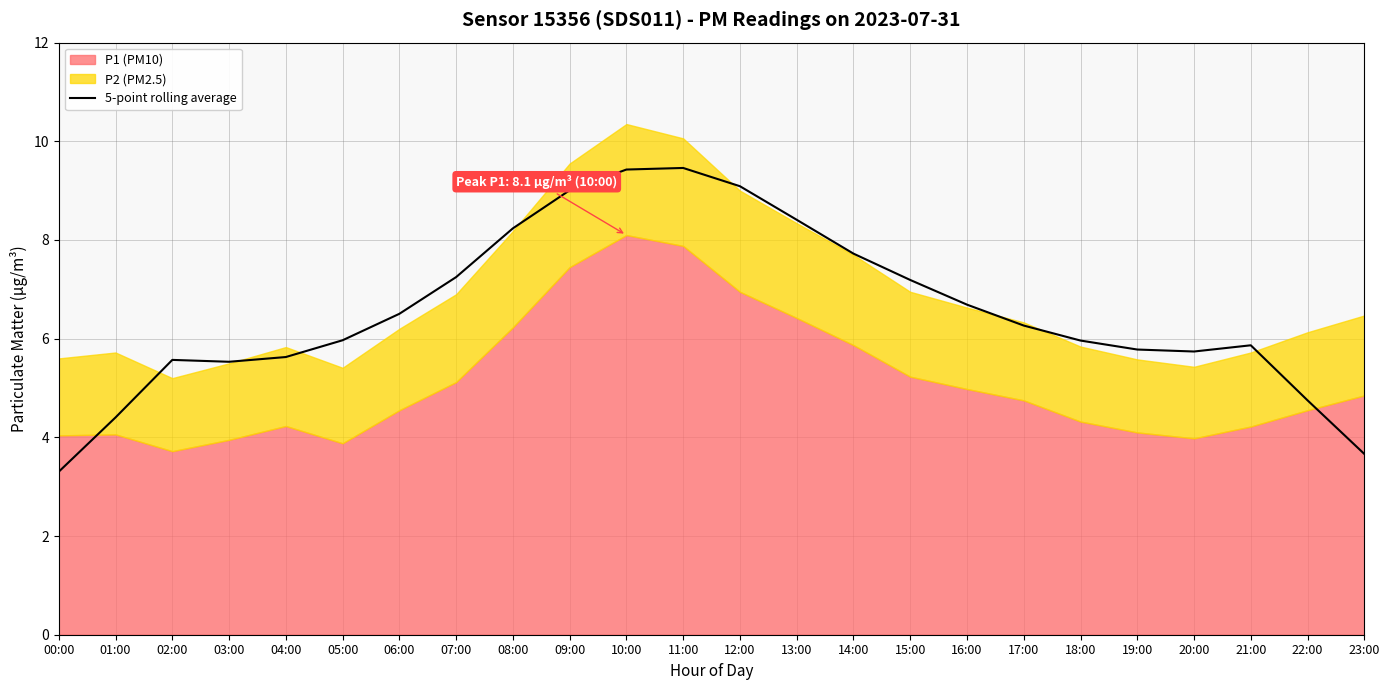

At which label does the data first exceed 6?

06:00